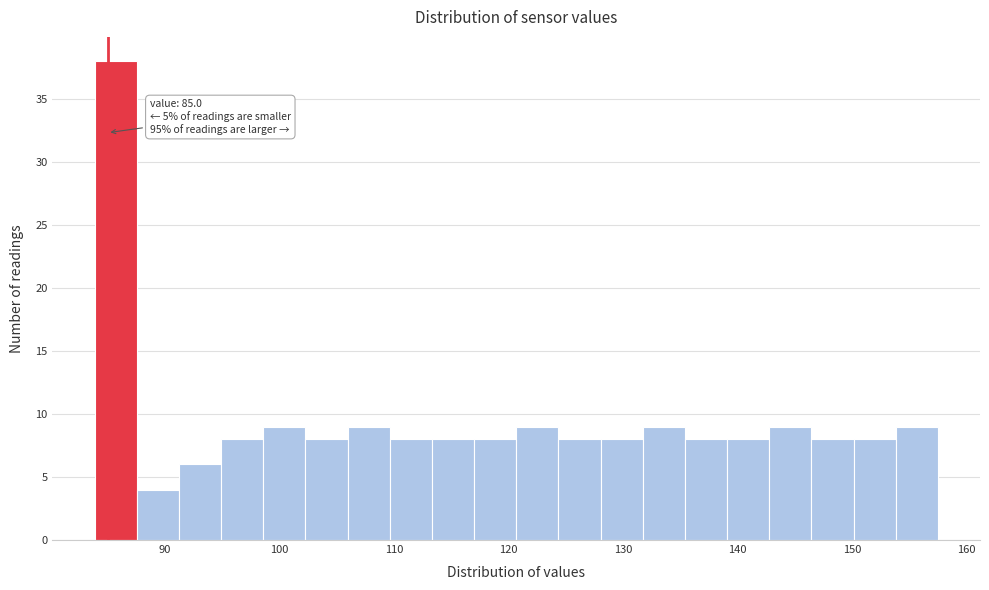

Around what value on the x-axis is the tallest bar? Give the approximate position of its centre, as read against the axis.

86